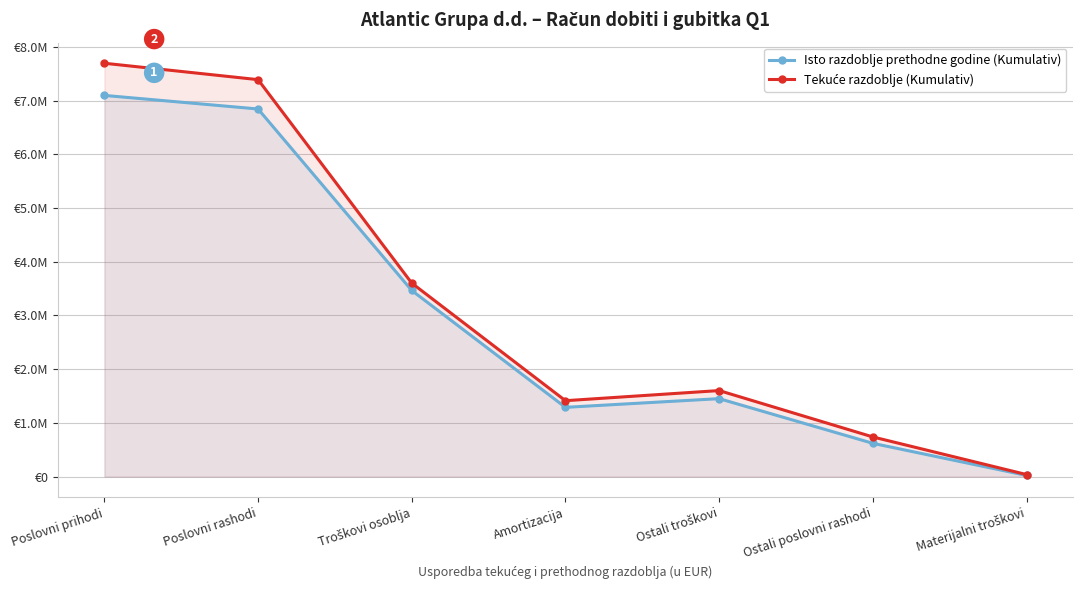

True or false: Tekuće razdoblje (Kumulativ) has a value of 7389163 at Poslovni rashodi.

True